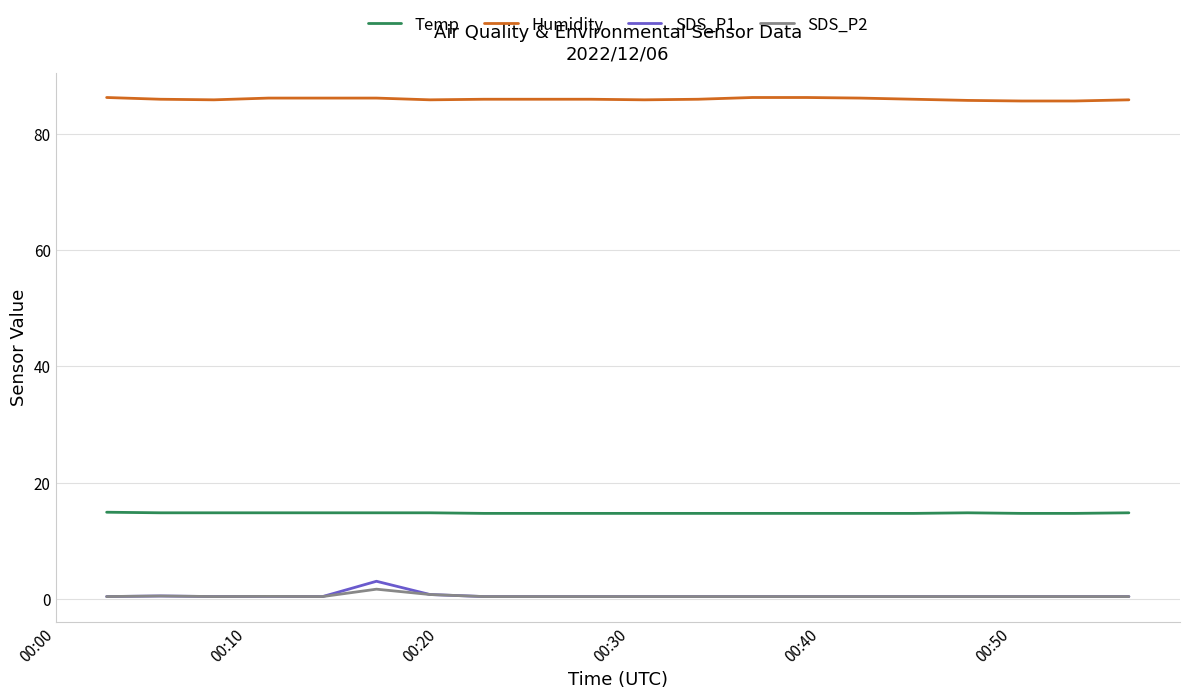

True or false: Humidity and Temp cross at least once.

False